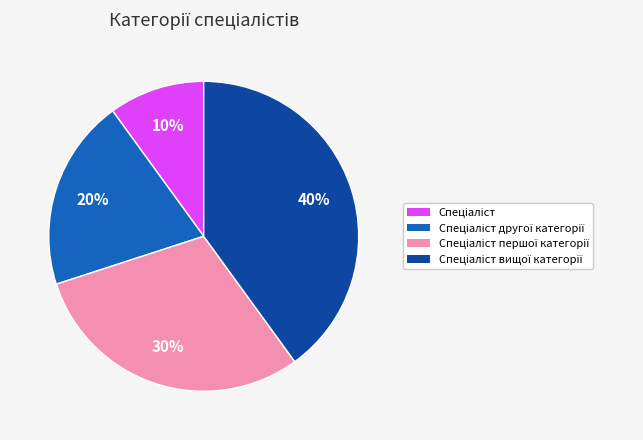

To the nearest percent, what is the average slice percentage?

25%